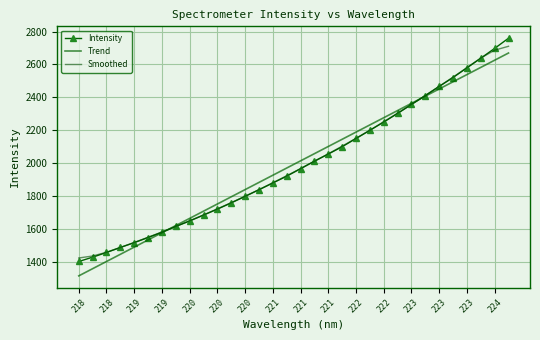

Where is Smoothed nearest to the value 2066?

221